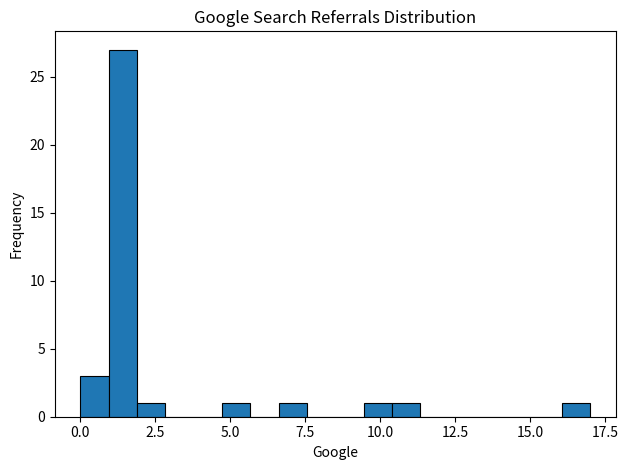

Read against the x-axis, roughly where is the centre of the tallest bar?

1.5